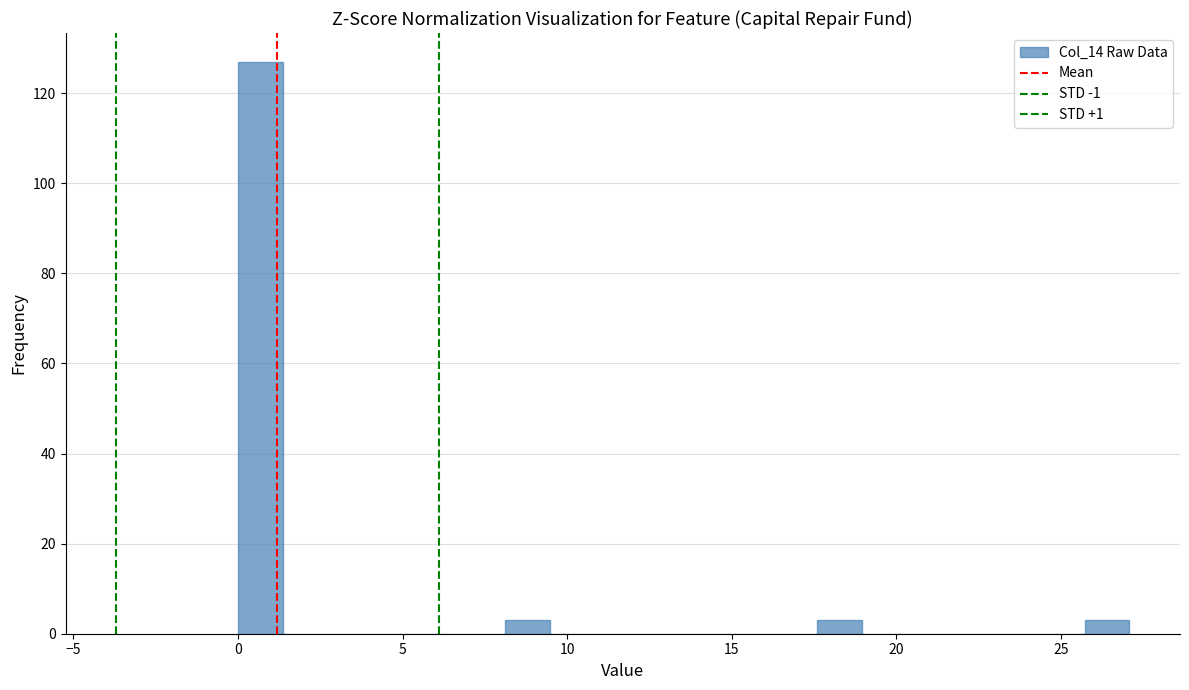

Read against the x-axis, roughly where is the centre of the tallest bar?

0.5